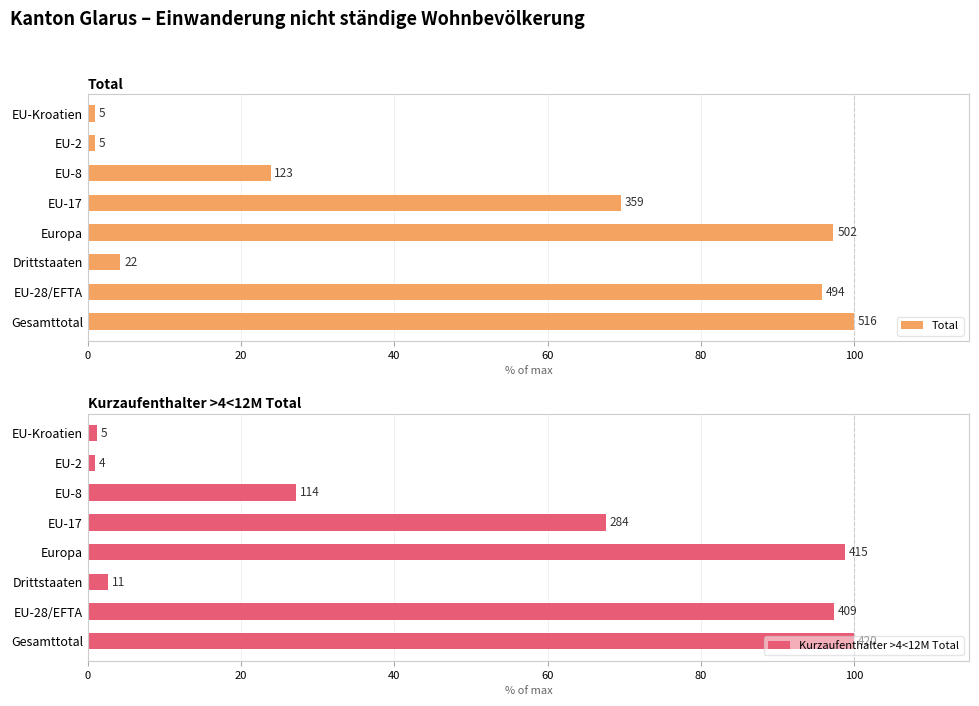

The value of Kurzaufenthalter >4<12M Total at EU-Kroatien is 1.6. True or false?

False